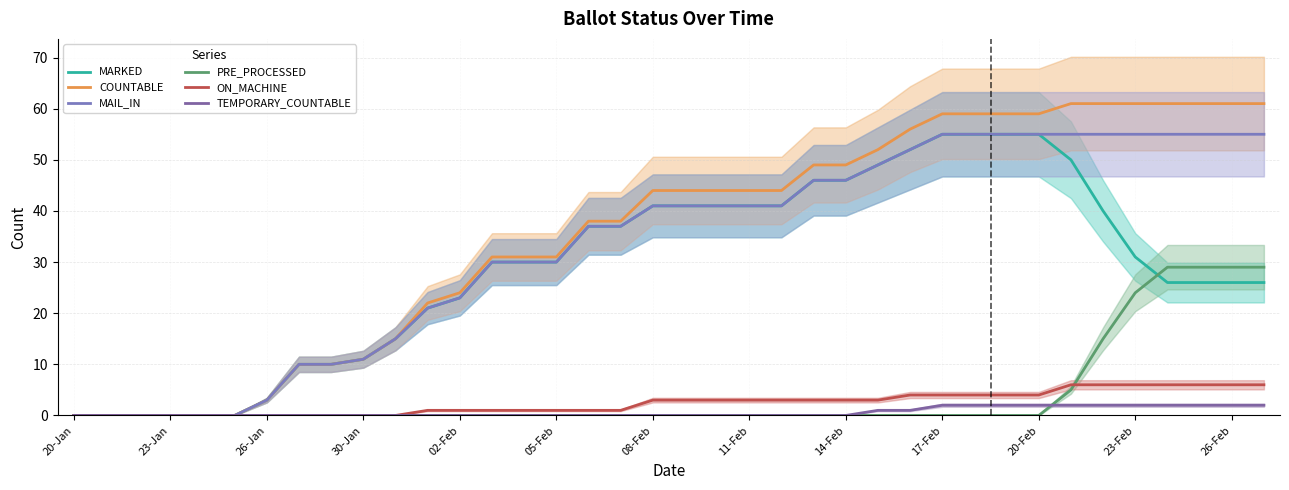

What is the greatest value displayed?

61